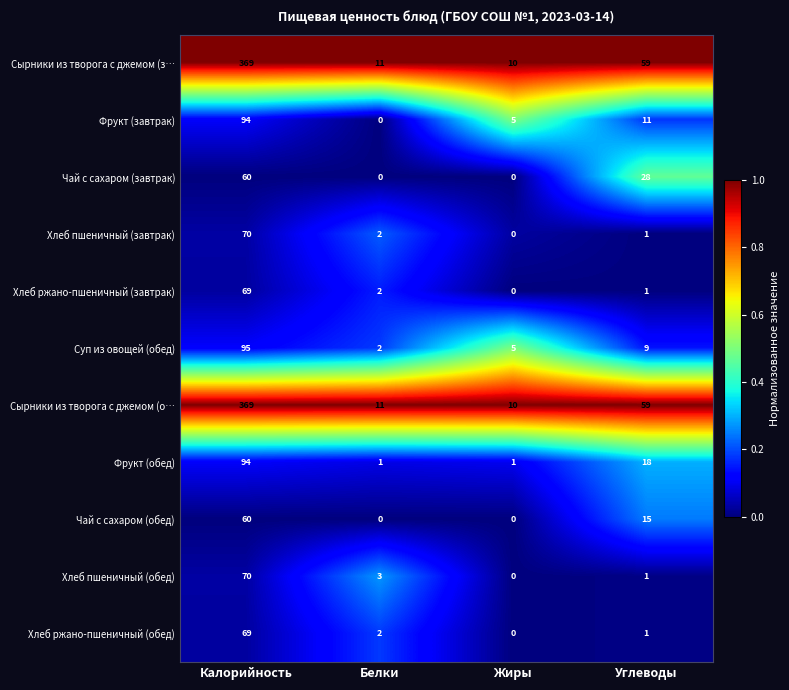

What is the difference between the highest and lowest values at Калорийность?

309